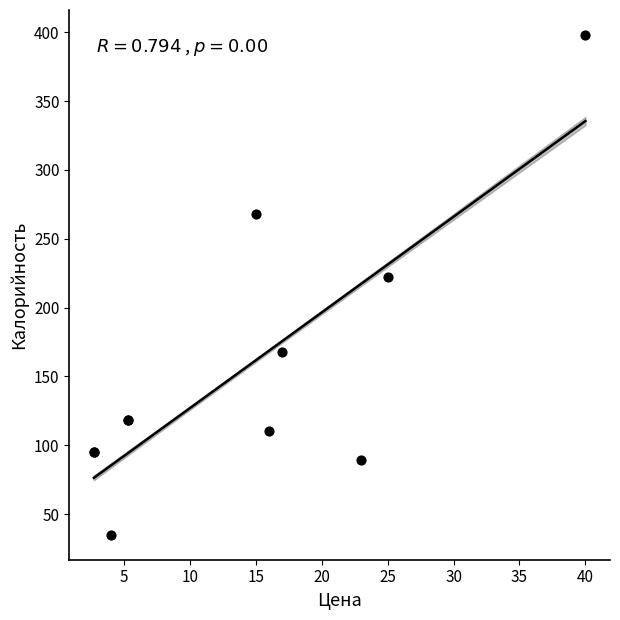

What Y value in the scatter plot is closest to 216?

222